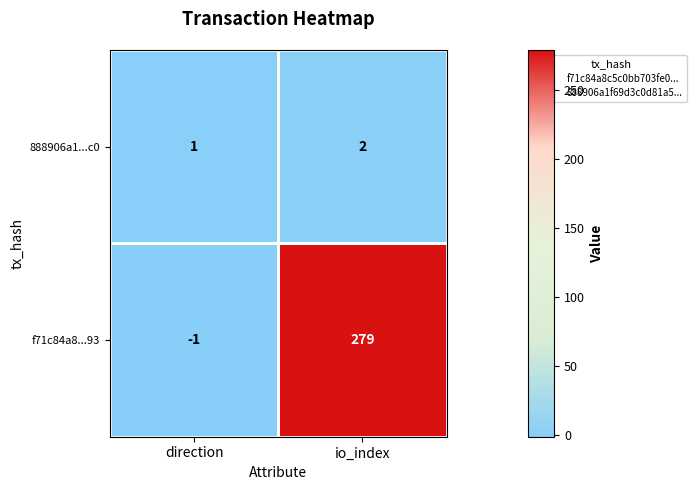

At which label is f71c84a8...93 closest to 139?

direction